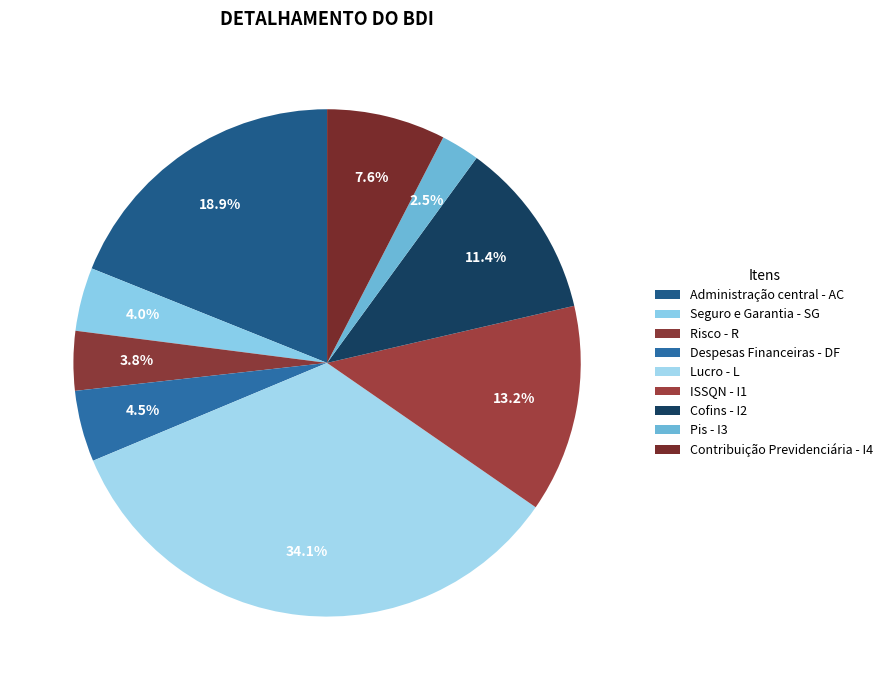

To the nearest percent, what is the average slice percentage?

11%